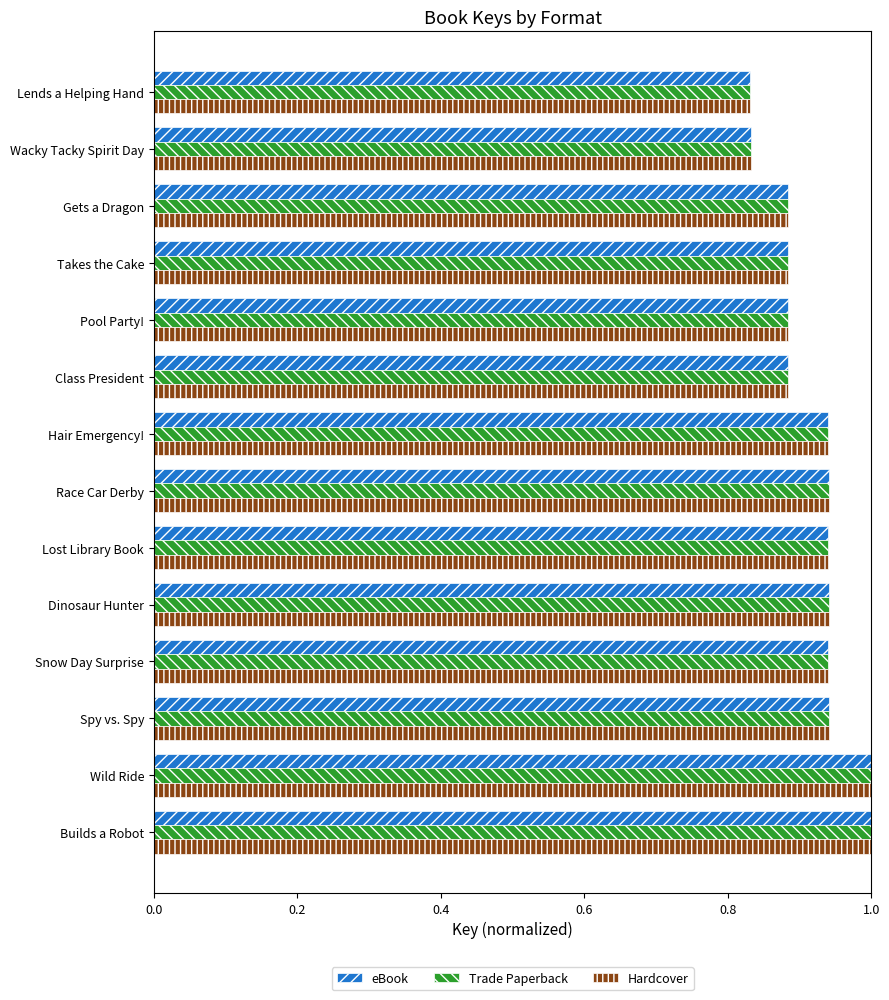

What are all the series names shown in the legend?

eBook, Trade Paperback, Hardcover